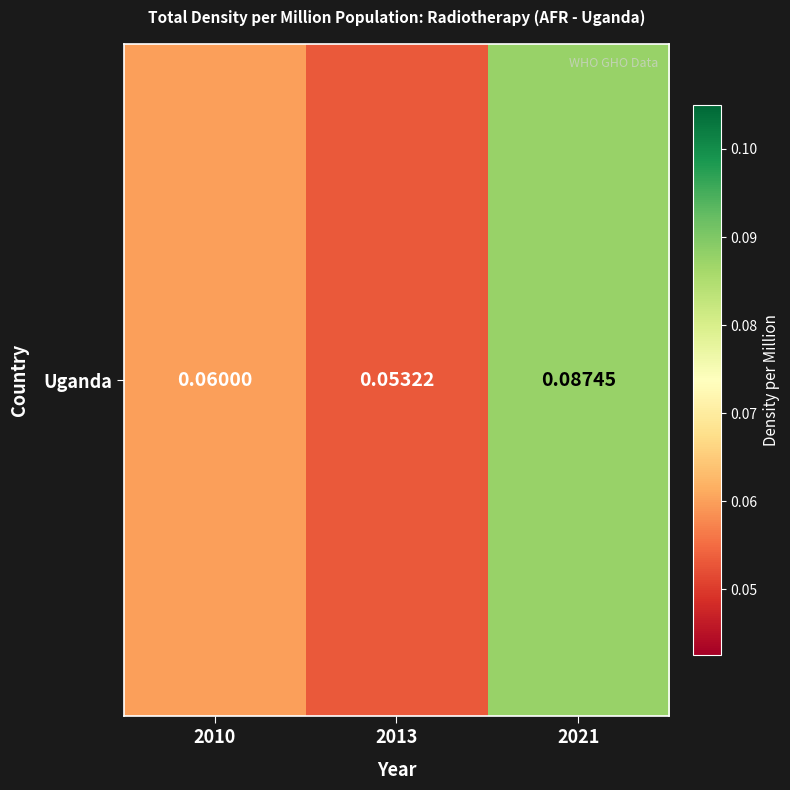

Where is the data nearest to the value 0?

2013